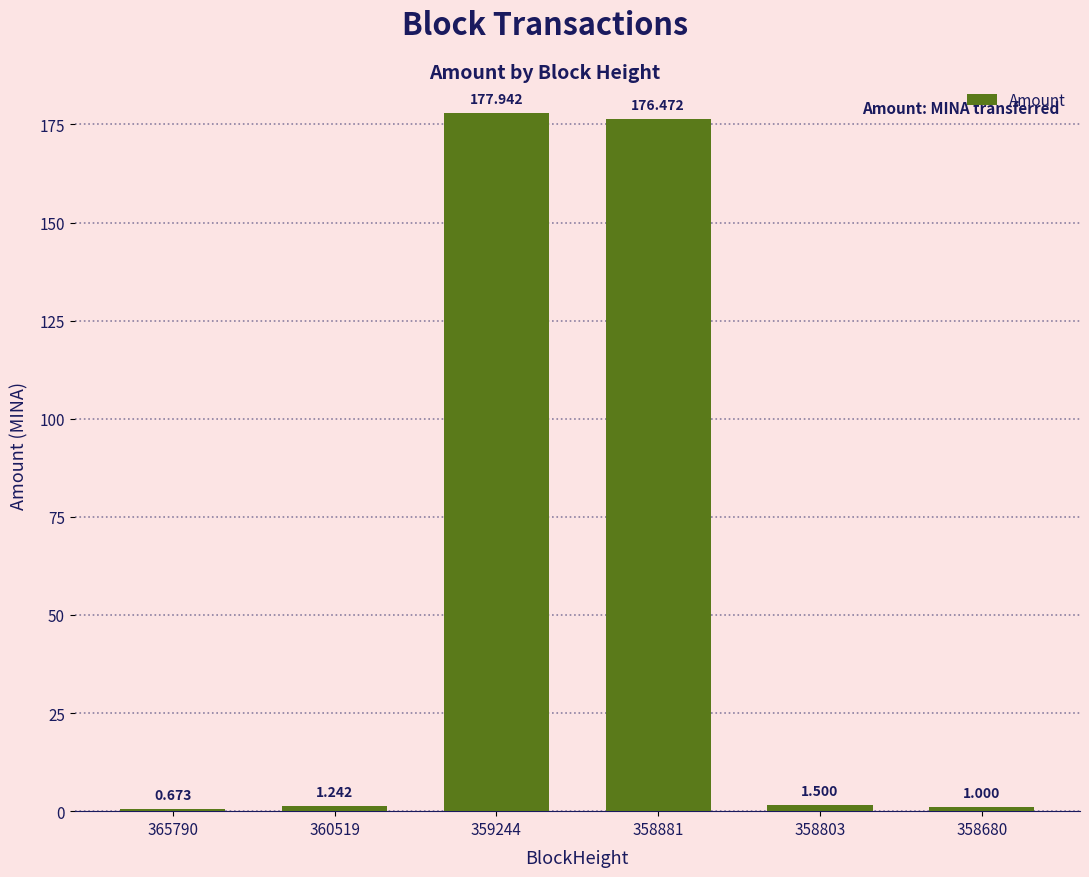

What is the minimum value shown in the chart?

0.7